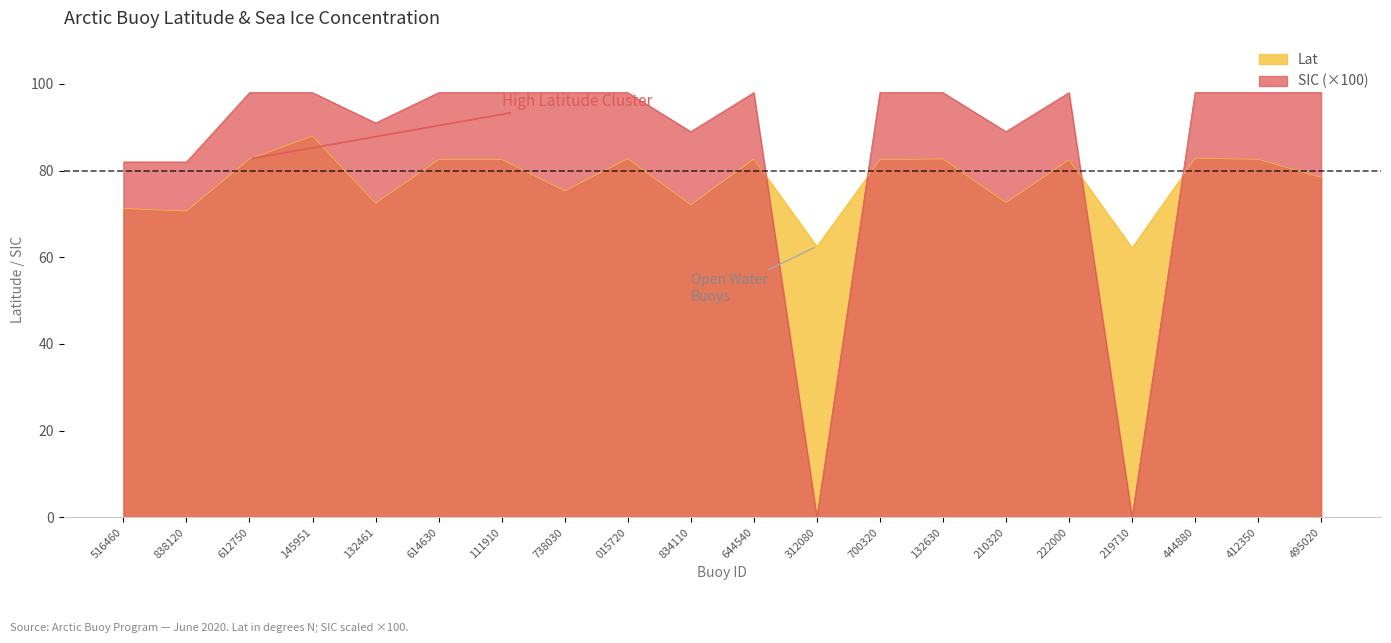

The Lat series shows 82.5 at 222000. True or false?

True